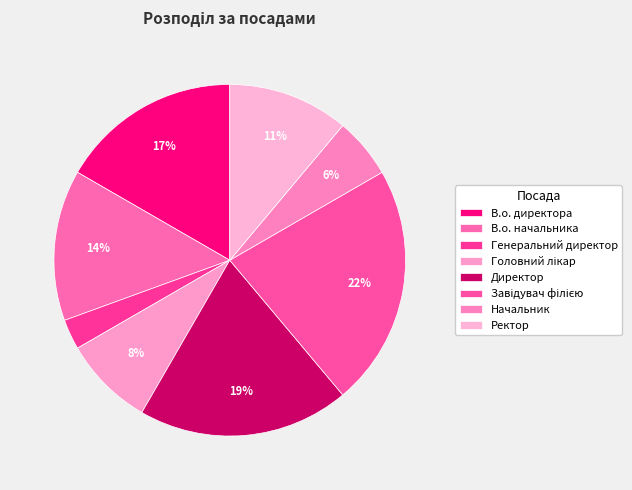

Do Директор and Генеральний директор together represent more than half of the pie?

No